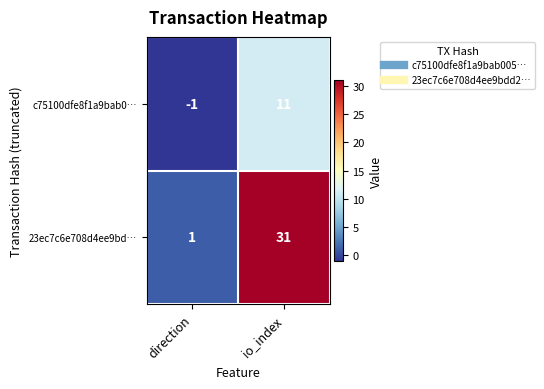

List the series in order of their peak value, highest first.

23ec7c6e708d4ee9bd…, c75100dfe8f1a9bab0…